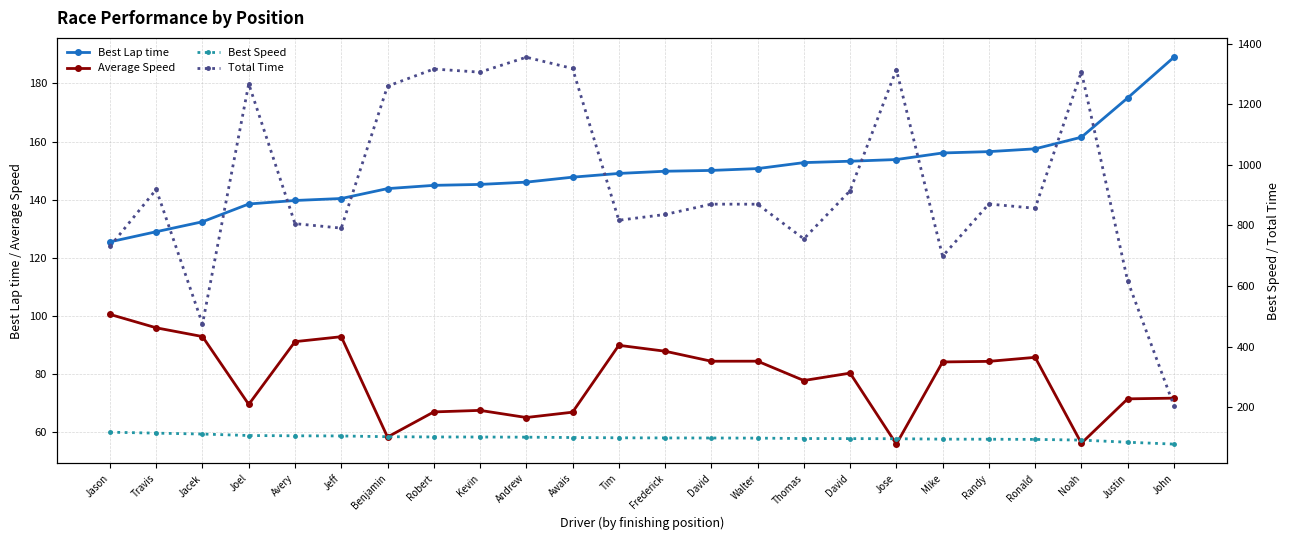

True or false: Average Speed and Best Speed cross at least once.

False